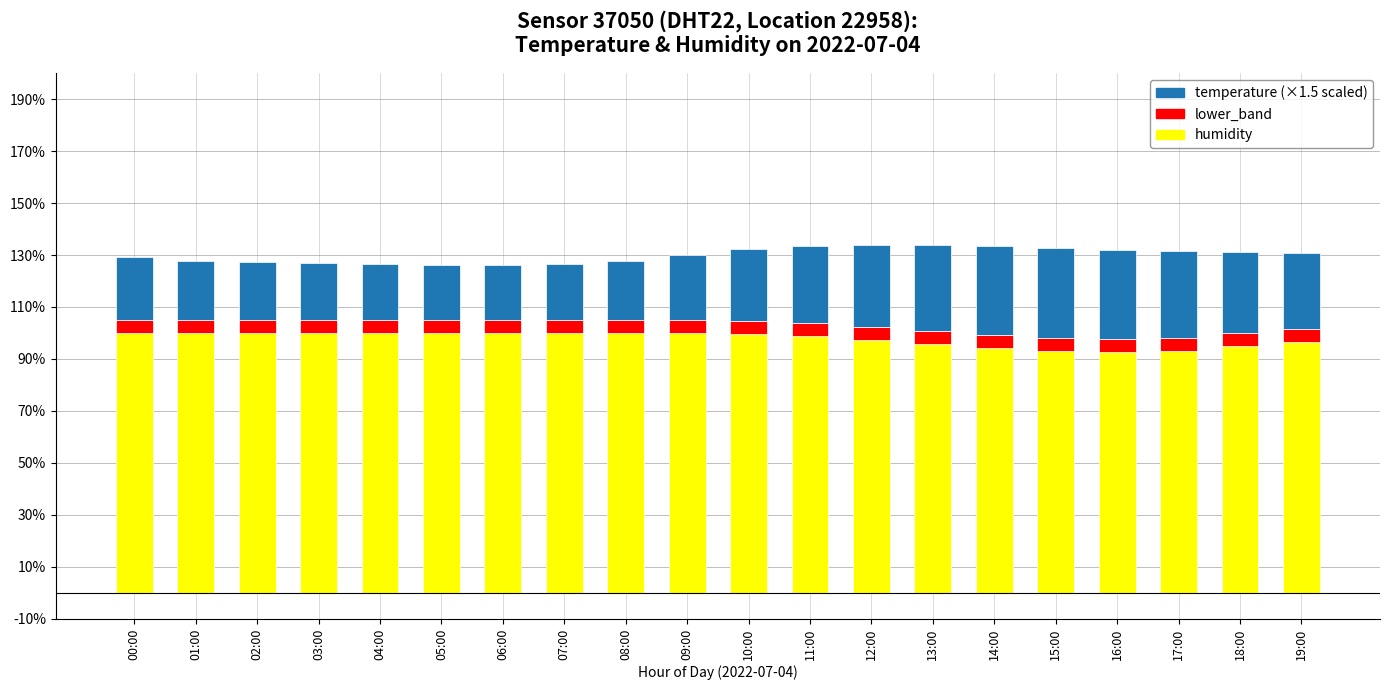

What is the total value across all series at 15:00?

132.7